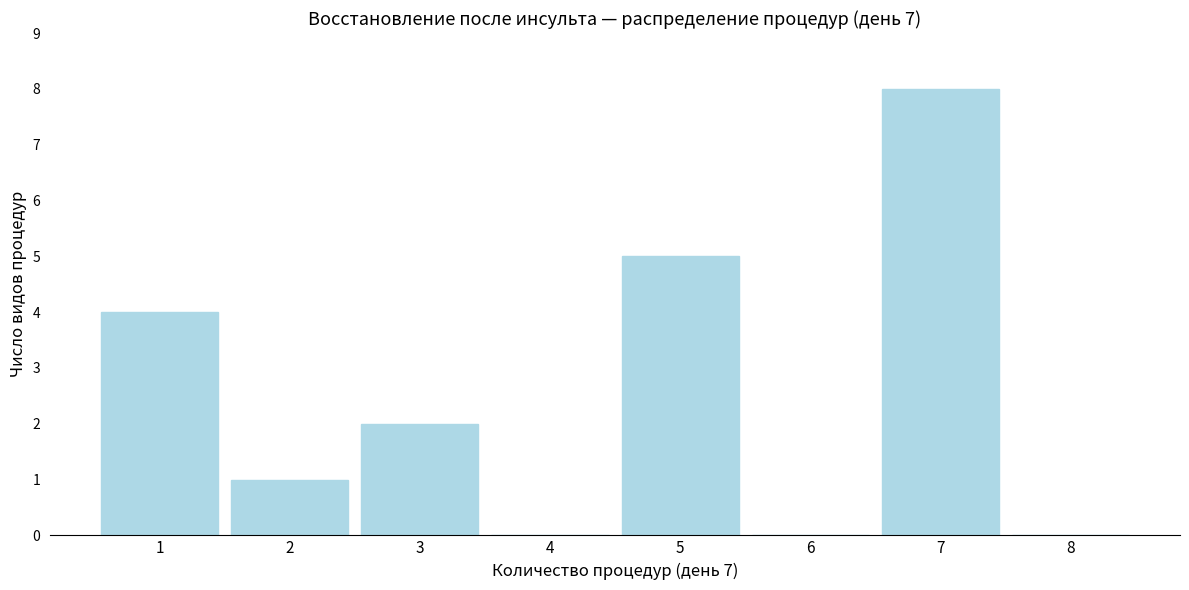

Reading left to right, what are all the values shown in this chart?

1=4	2=1	3=2	4=0	5=5	6=0	7=8	8=0